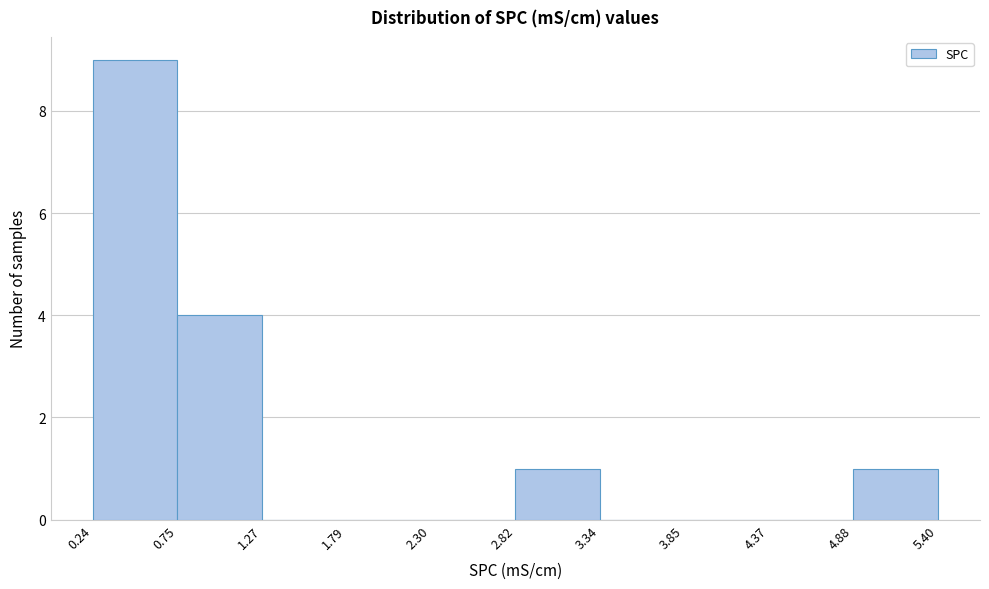

What is the height of the bar covering 4.88 to 5.40 on the x-axis? The values are not printed on the chart, so give them approximately, as read against the axis.

1